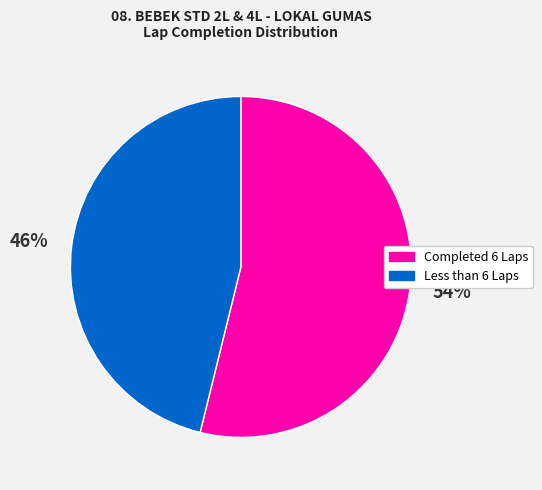

Which has a higher value, Completed 6 Laps or Less than 6 Laps?

Completed 6 Laps